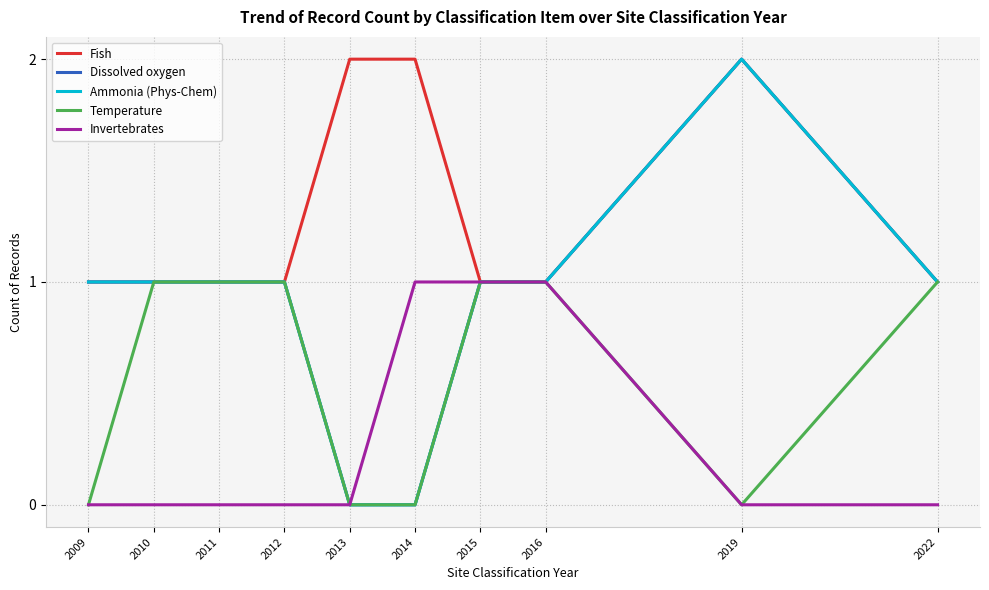

Is this an area chart (filled region under the line)?

No